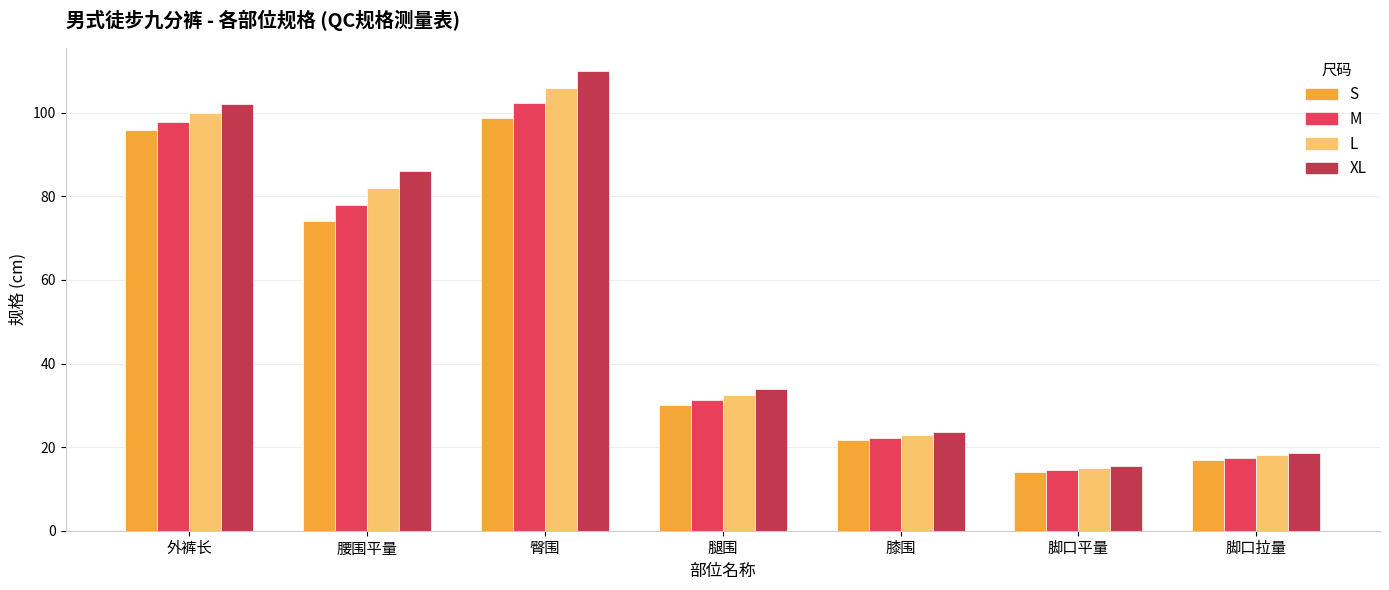

What is the sum of all S values?

351.4